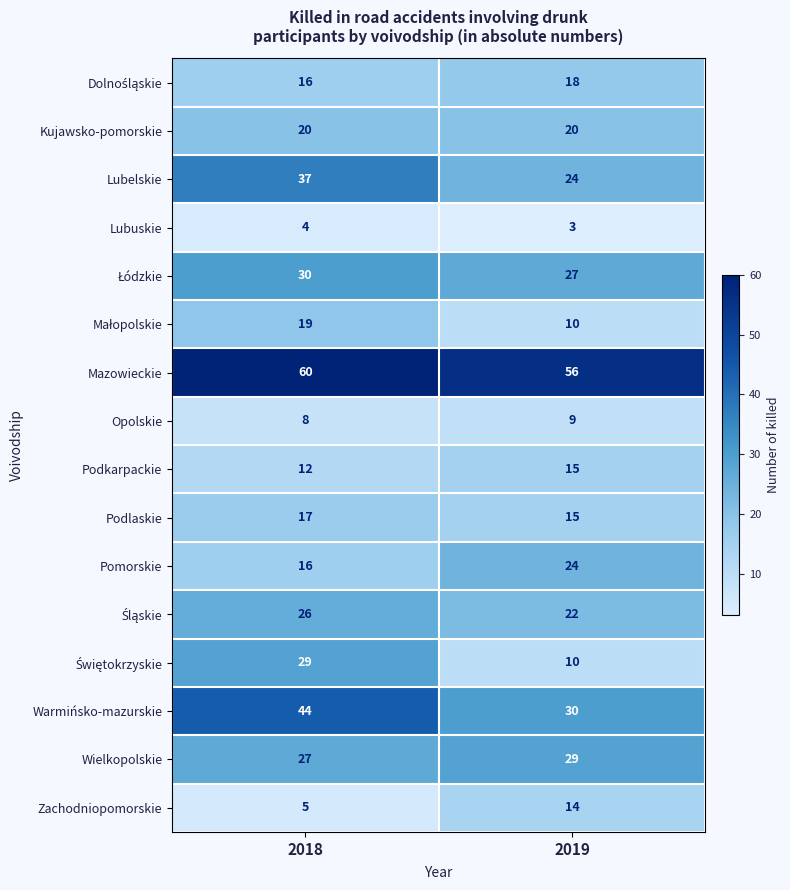

Which series has the largest total across all categories?

Mazowieckie